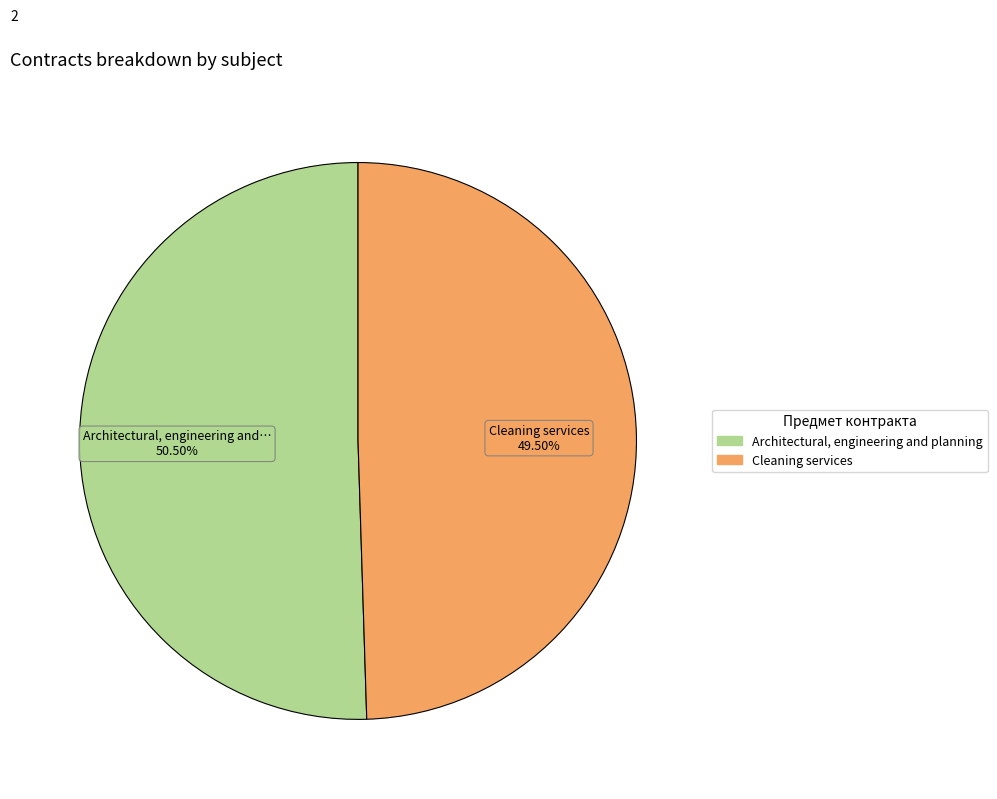

To the nearest percent, what is the difference between the largest and smallest slice percentages?

1%